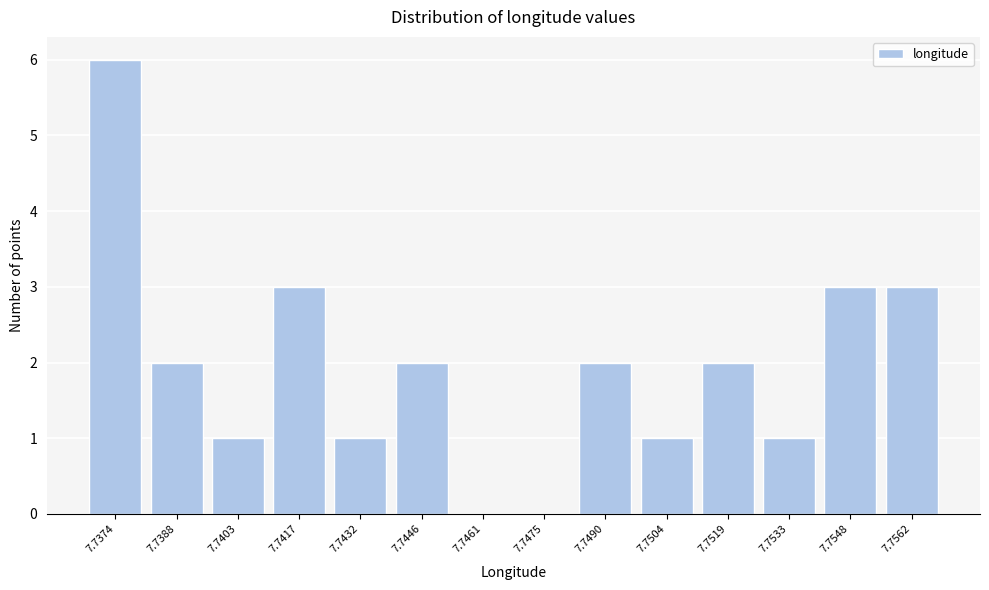

Reading right to left, transcribe all the data shown in this chart.

7.7562=3	7.7548=3	7.7533=1	7.7519=2	7.7504=1	7.7490=2	7.7475=0	7.7461=0	7.7446=2	7.7432=1	7.7417=3	7.7403=1	7.7388=2	7.7374=6